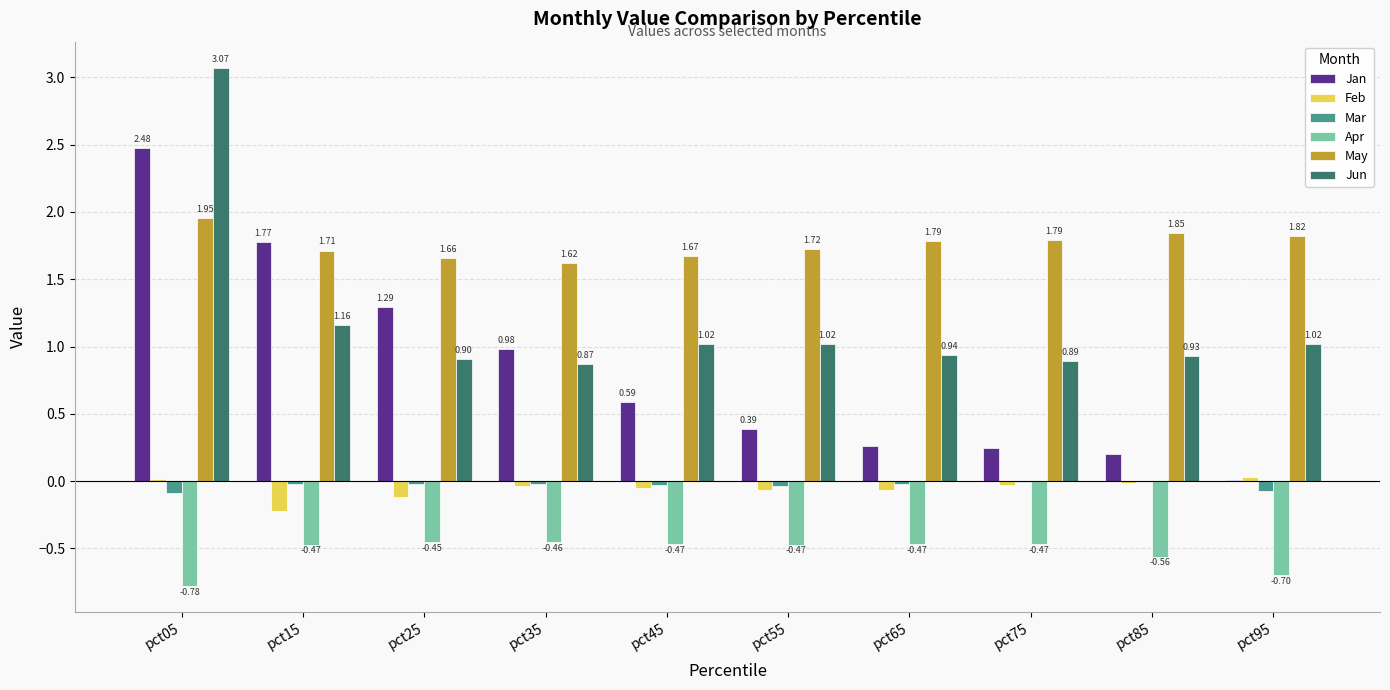

Between pct25 and pct65, which series saw the biggest shift?

Jan